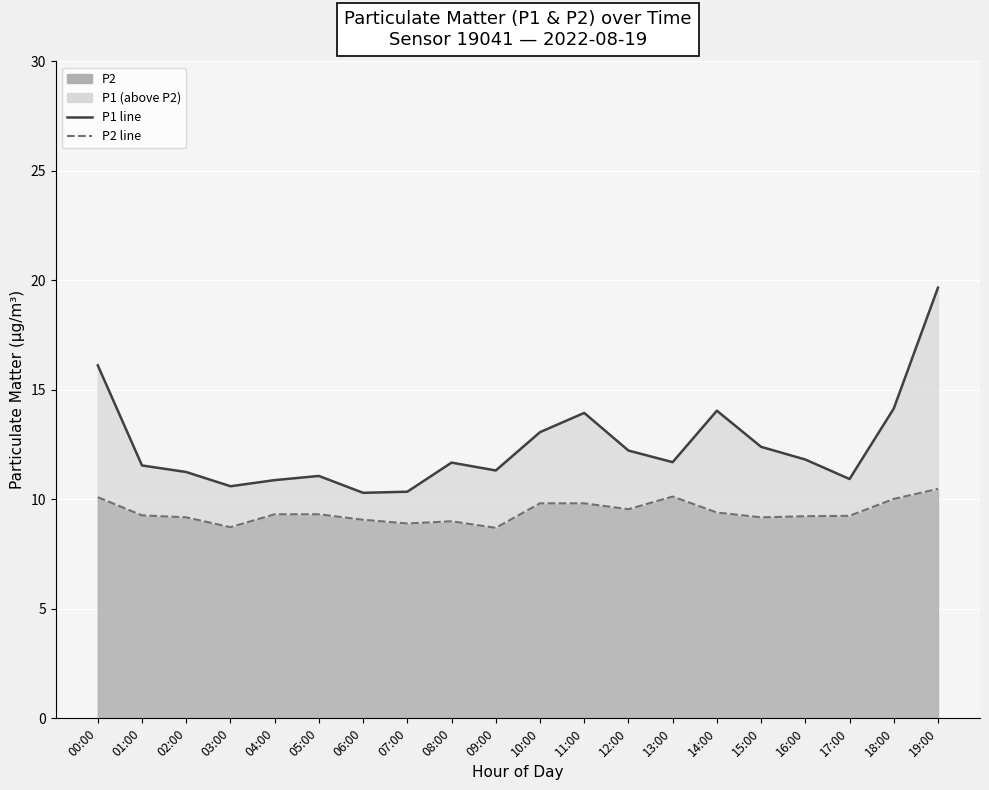

The value of P1 line at 18:00 is 5.6. True or false?

False